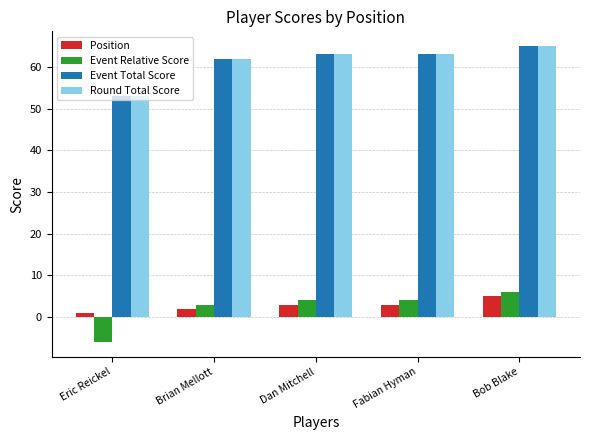

What is the sum of all Position values?

14